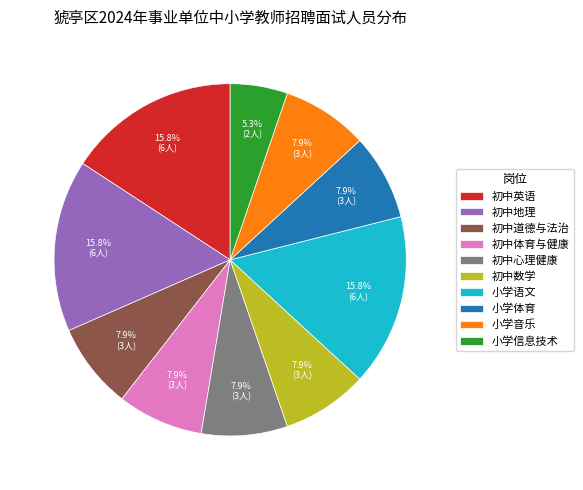

What is the smallest slice in the pie chart?

小学信息技术